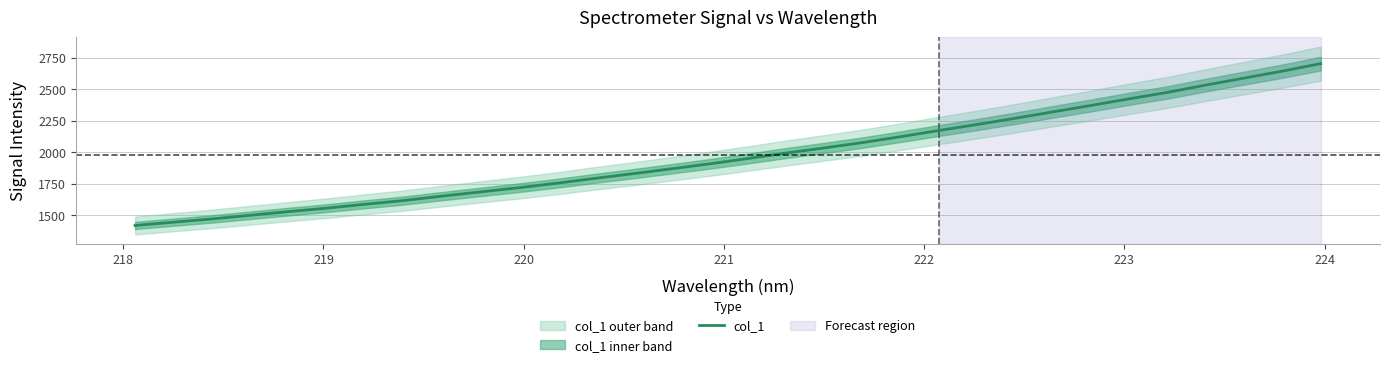

True or false: there are more than 0 points higher than both neighbors.

False